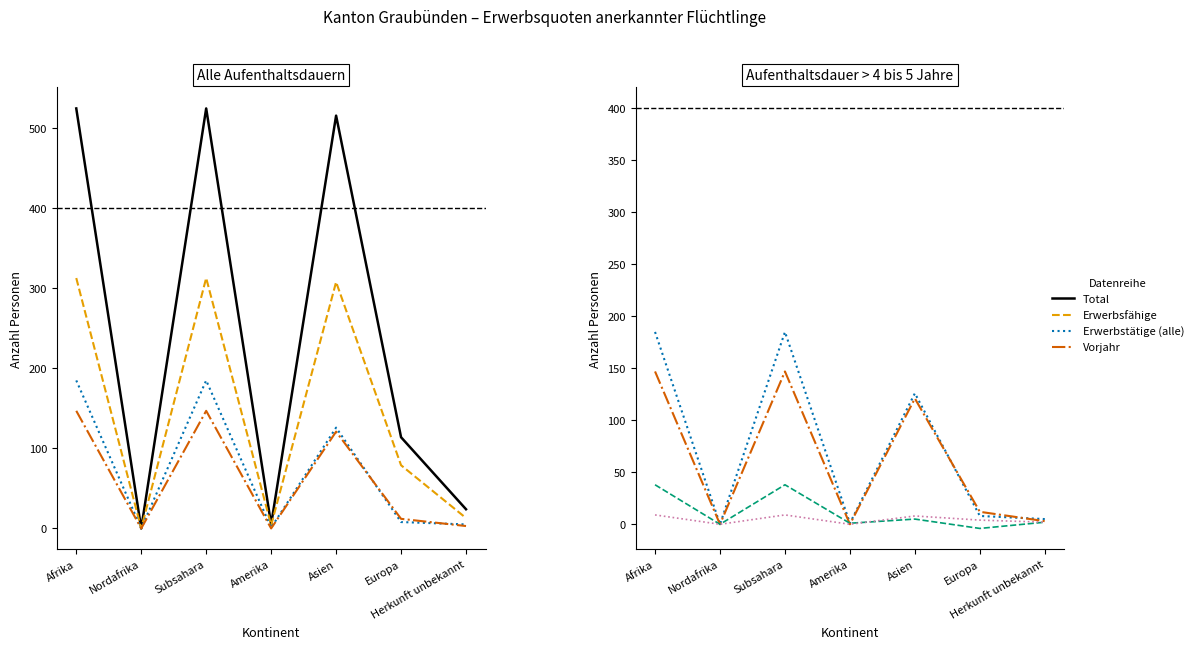

Which series has the largest range (max minus min)?

Total